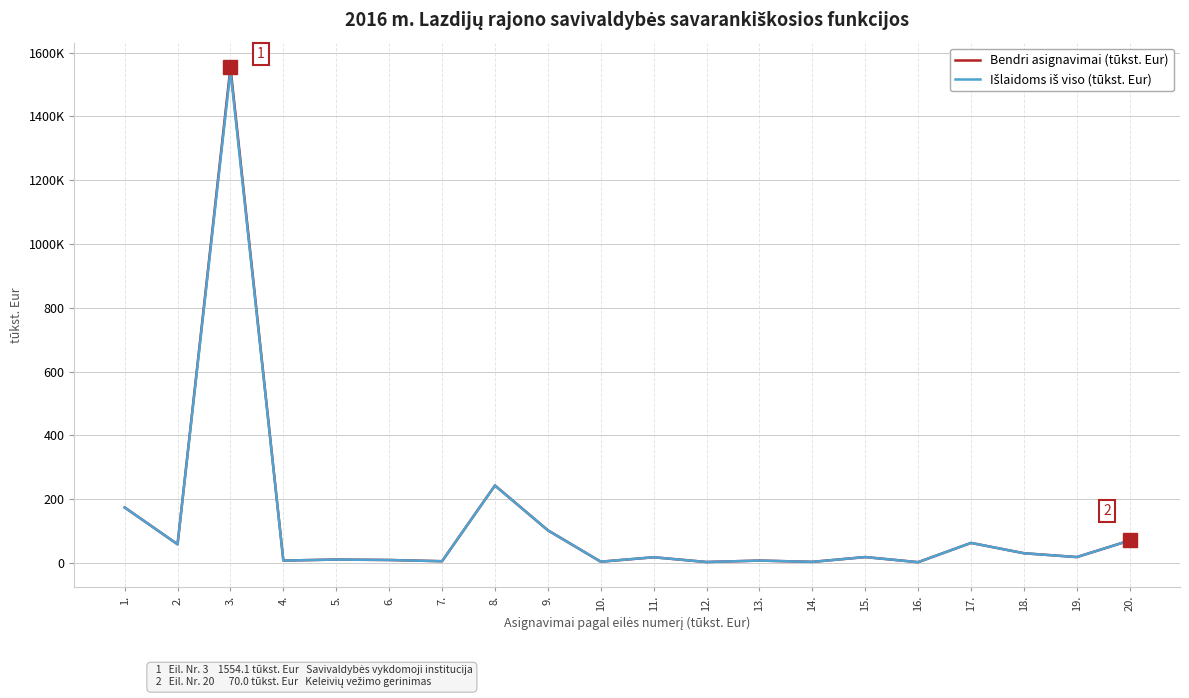

True or false: Išlaidoms iš viso (tūkst. Eur) and Bendri asignavimai (tūkst. Eur) intersect in this chart.

False